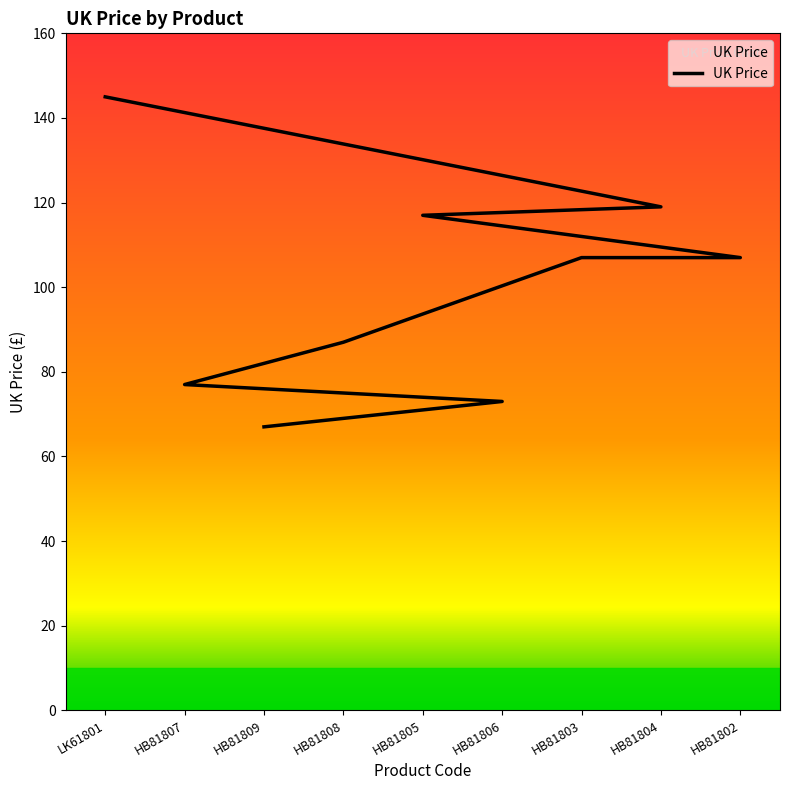

What is the difference between the second highest and second lowest values?

46.0